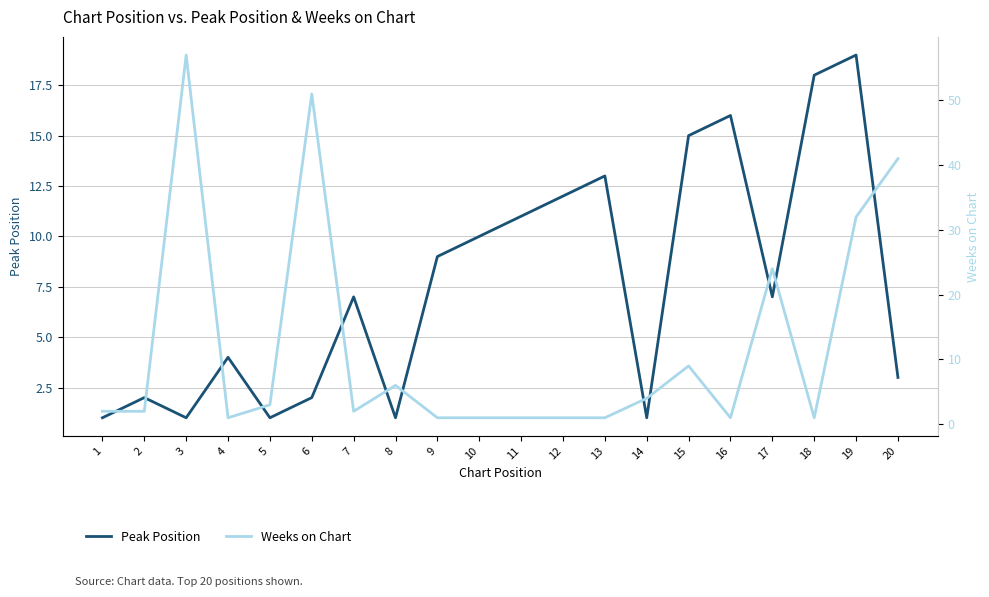

The value of Weeks on Chart at 2 is 2. True or false?

True